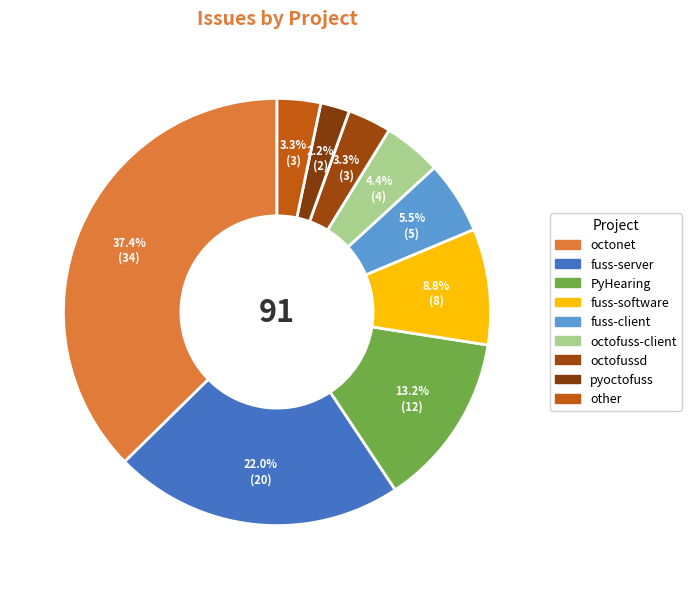

Does any single category account for the majority?

No